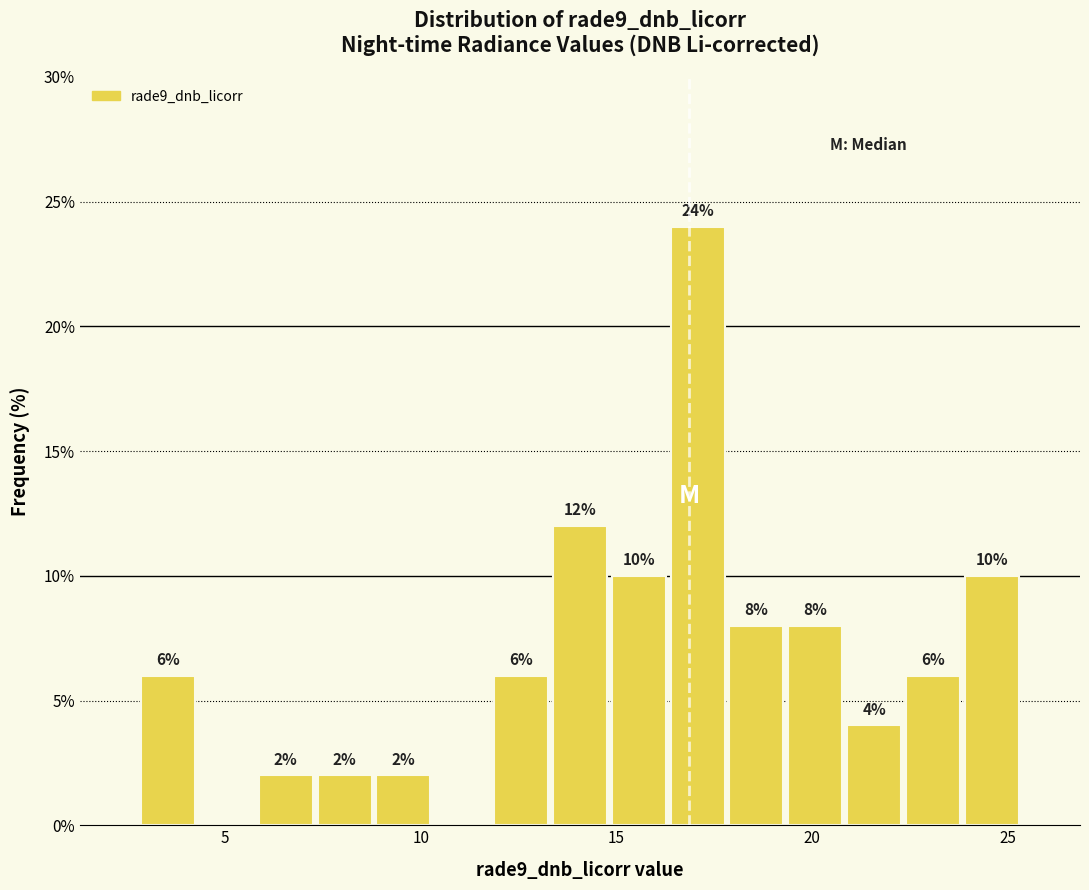

Around what value on the x-axis is the tallest bar? Give the approximate position of its centre, as read against the axis.

17.0